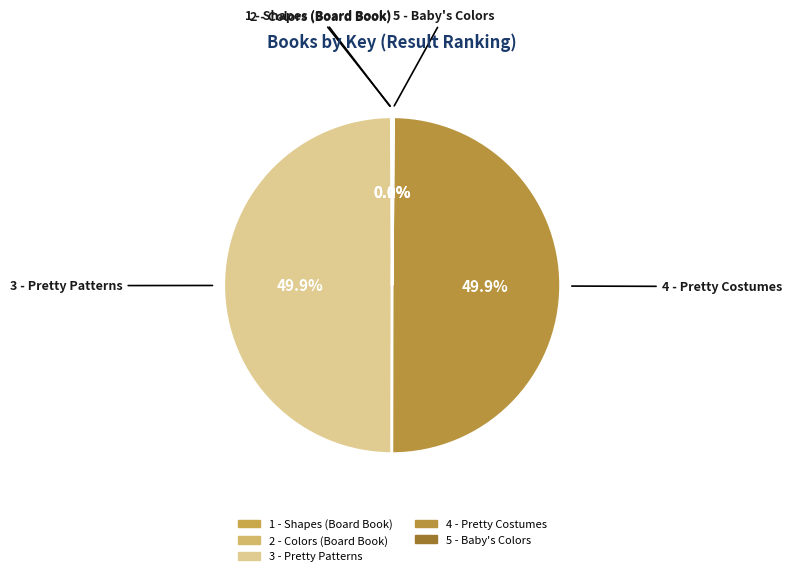

What is the change in value from 3 - Pretty Patterns to 5 - Baby's Colors?

-400828718